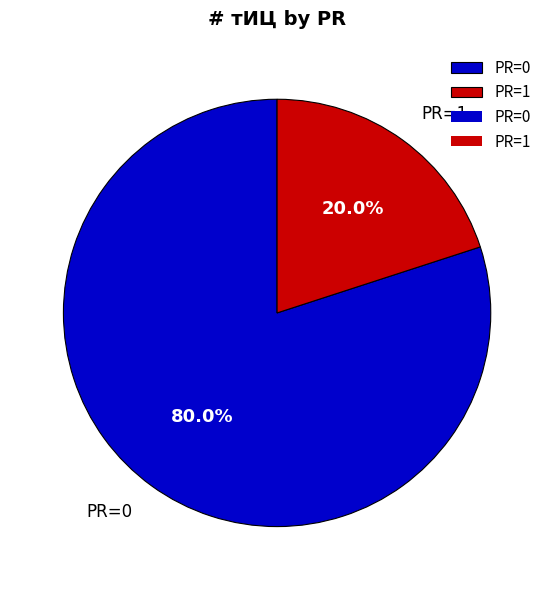

What is the smallest slice in the pie chart?

PR=1